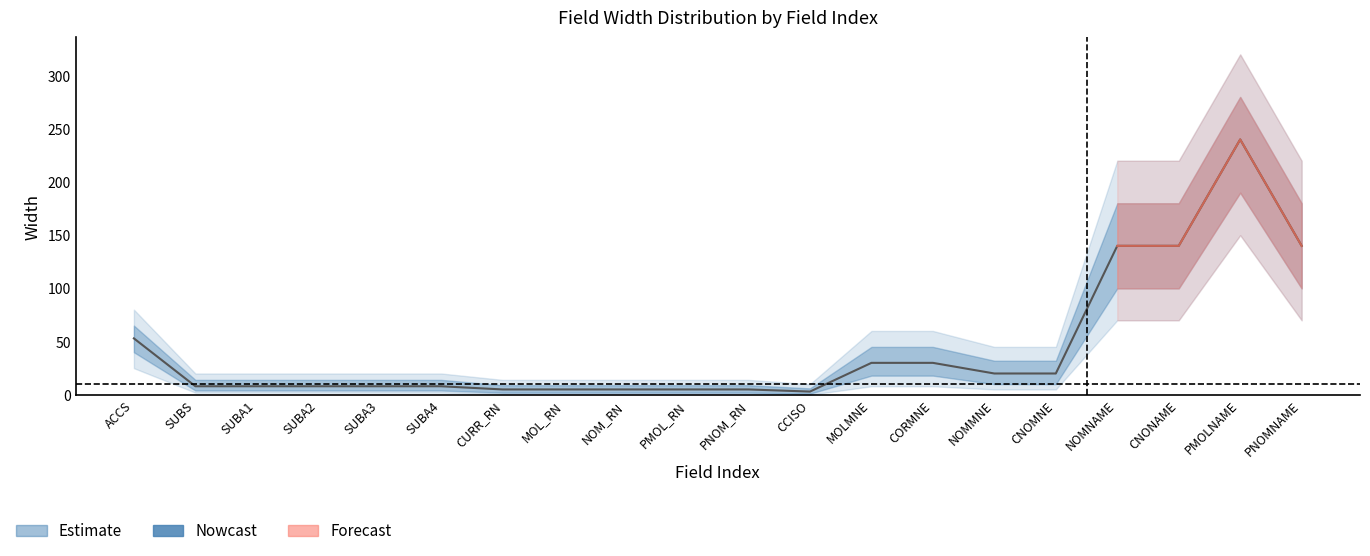

What value does the Width (lower bound) series have at 10?

2